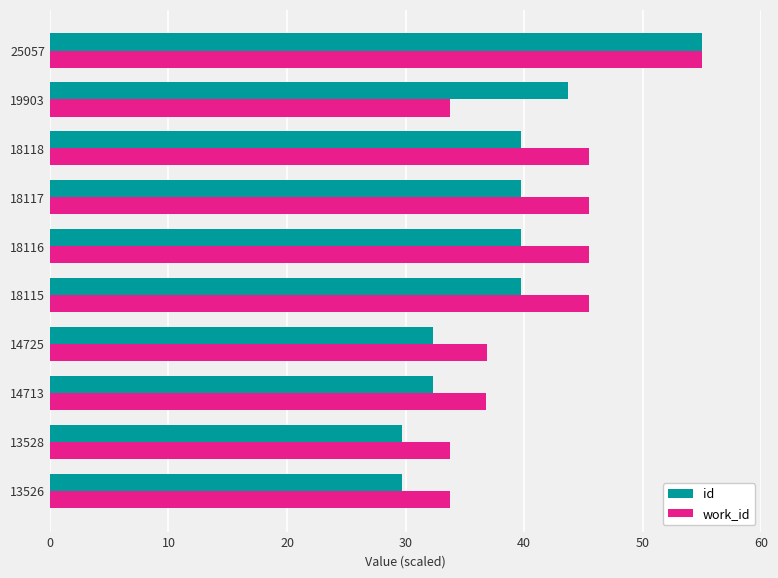

The work_id series shows 11.9 at 18118. True or false?

False